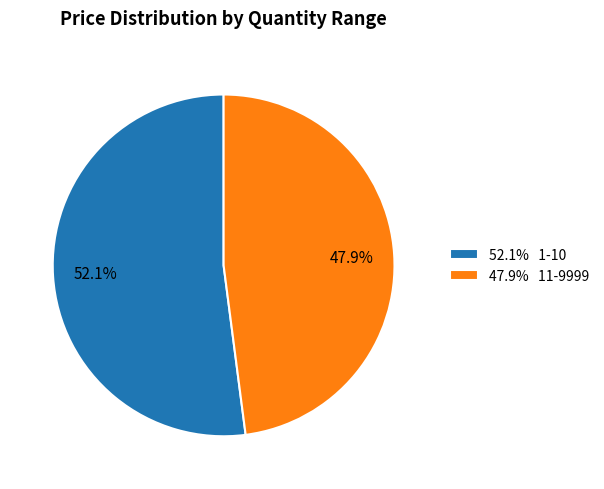

To the nearest percent, what is the average slice percentage?

50%